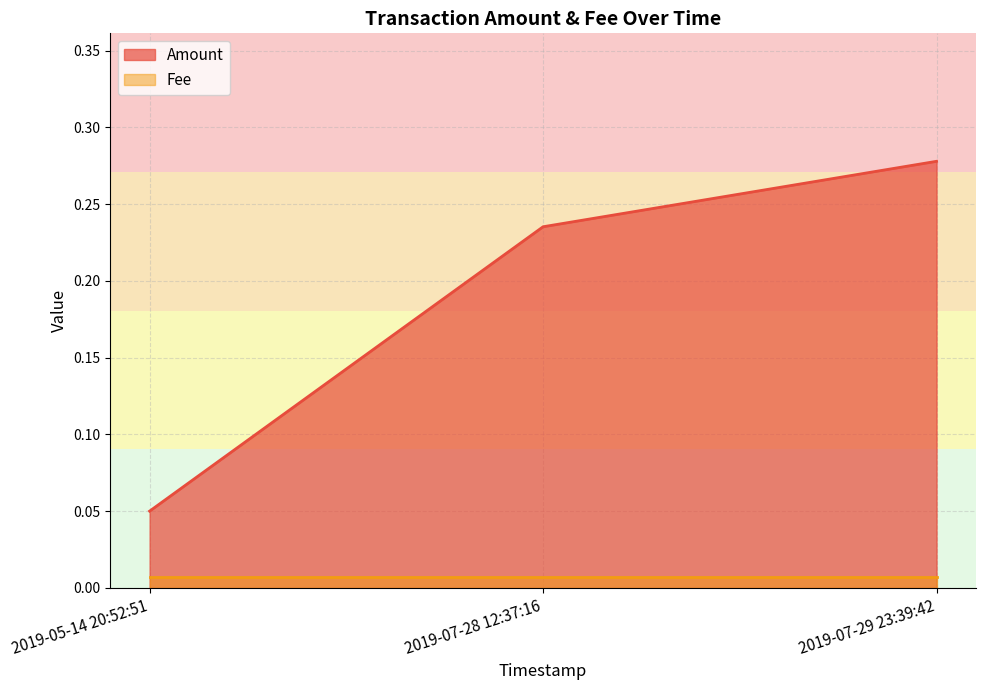

Rank the categories by value from highest to lowest.

2019-07-29 23:39:42, 2019-07-28 12:37:16, 2019-05-14 20:52:51